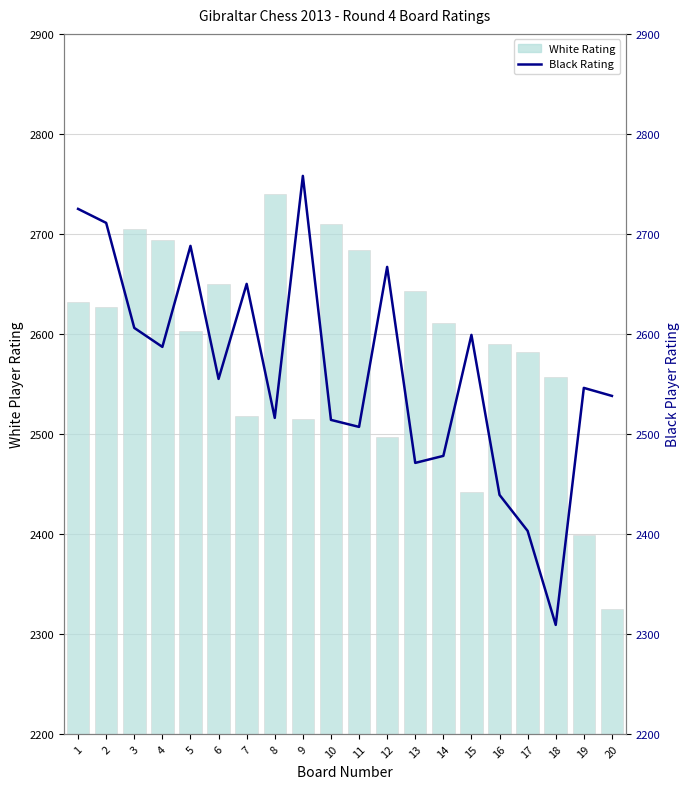

What are all the series names shown in the legend?

White Rating, Black Rating